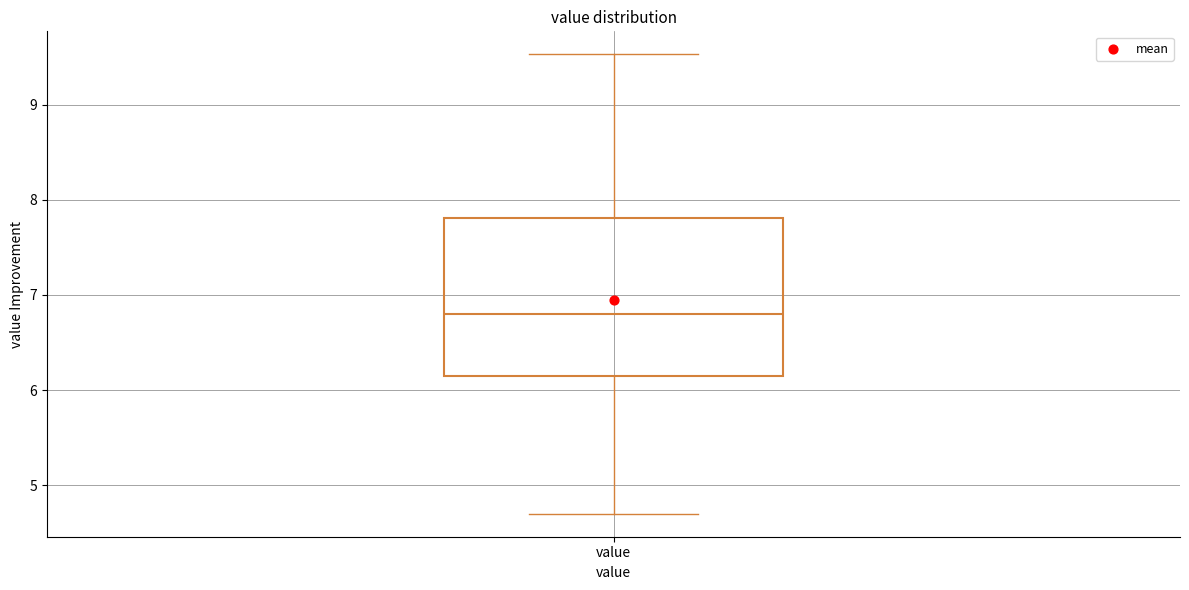

Read this box plot against the y-axis: the position of the median line, the range covered by the box, and the ends of both whiskers. The values are not printed on the chart, so give them approximately, as read against the axis.

median 6.8, box 6.2 to 7.8, whiskers 4.7 to 9.5